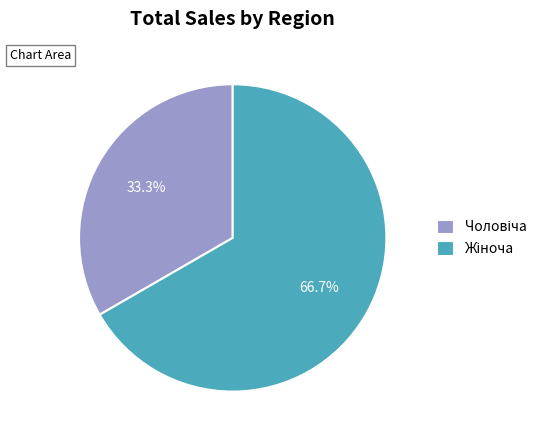

Count the number of slices in the pie.

2